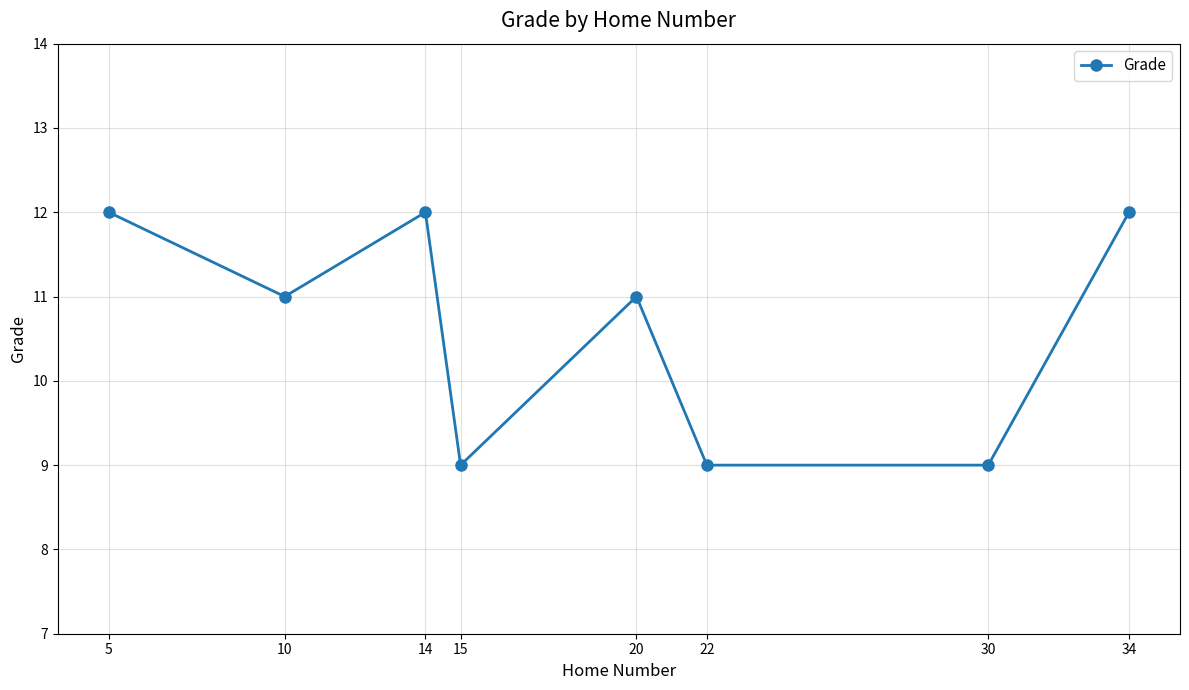

How many lines are shown in the chart?

1